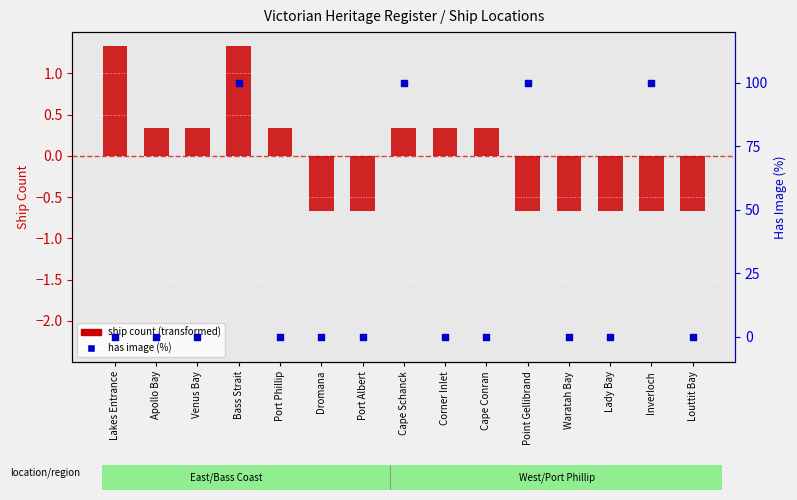

What are all the series names shown in the legend?

ship count (transformed), has image (%)